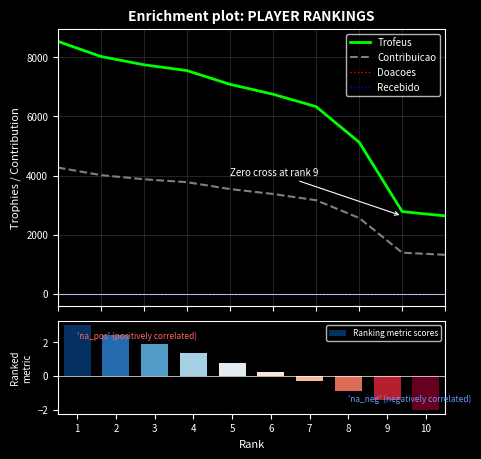

Where does the Contribuicao series first go above 3543?

1